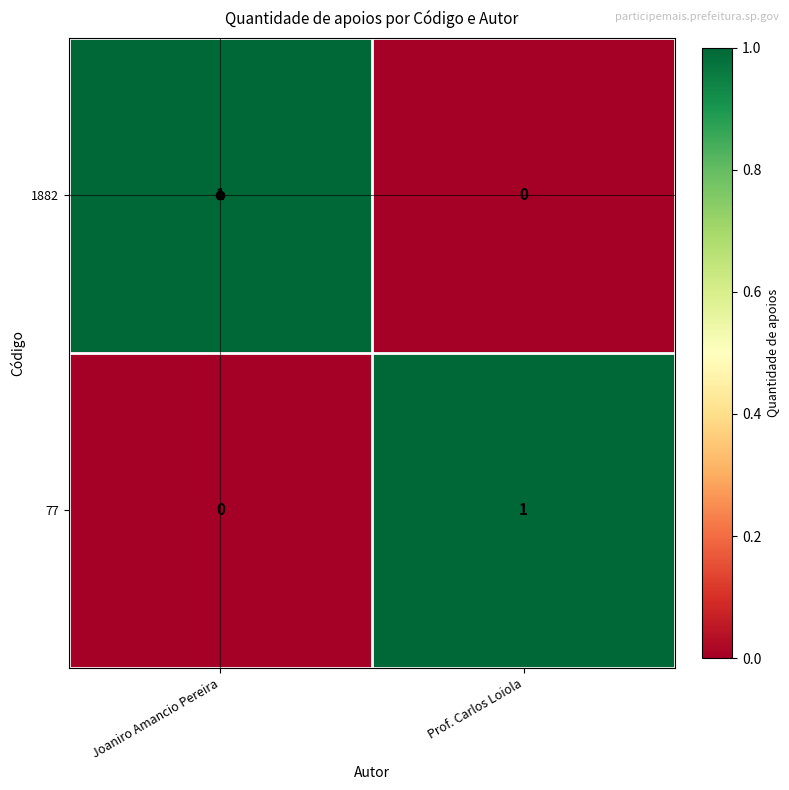

Is it true that 77 equals 0 at Joaniro Amancio Pereira?

True